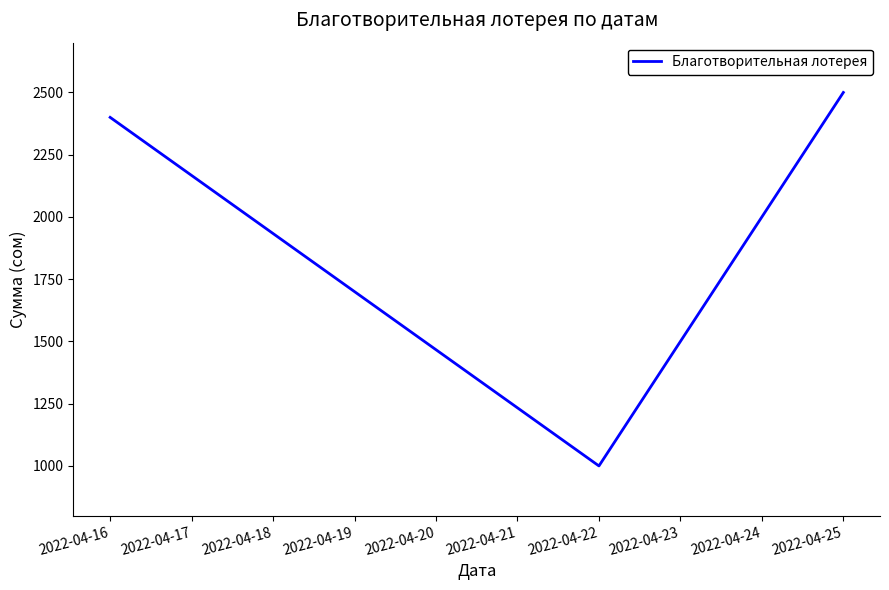

What is the change in value from 2022-04-22 to 2022-04-23?

+500